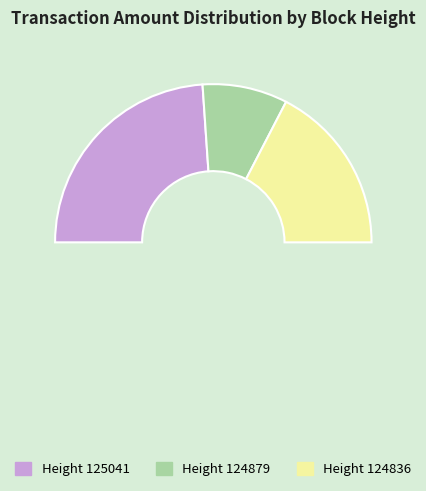

To the nearest percent, what is the combined percentage of Height 125041 and Height 124836?

80%